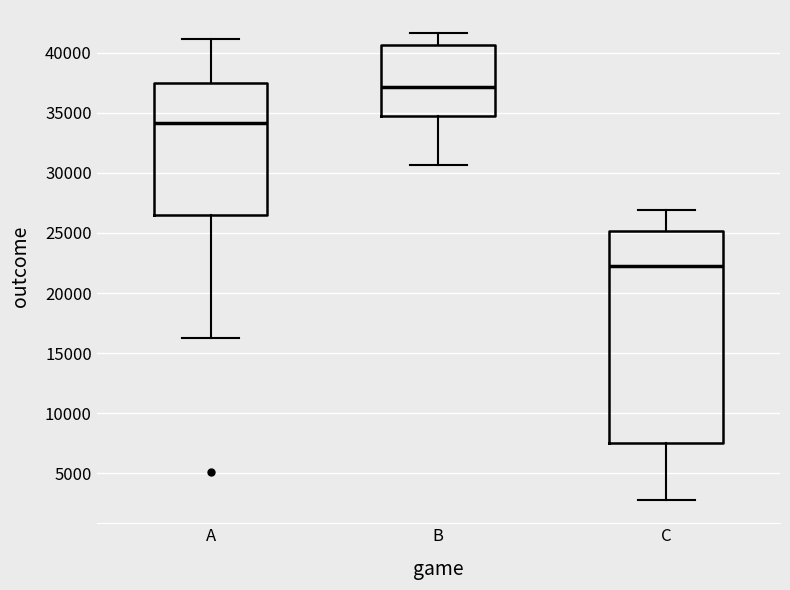

Where is the lower edge of the box for A on the y-axis? The values are not printed on the chart, so give them approximately, as read against the axis.

26500